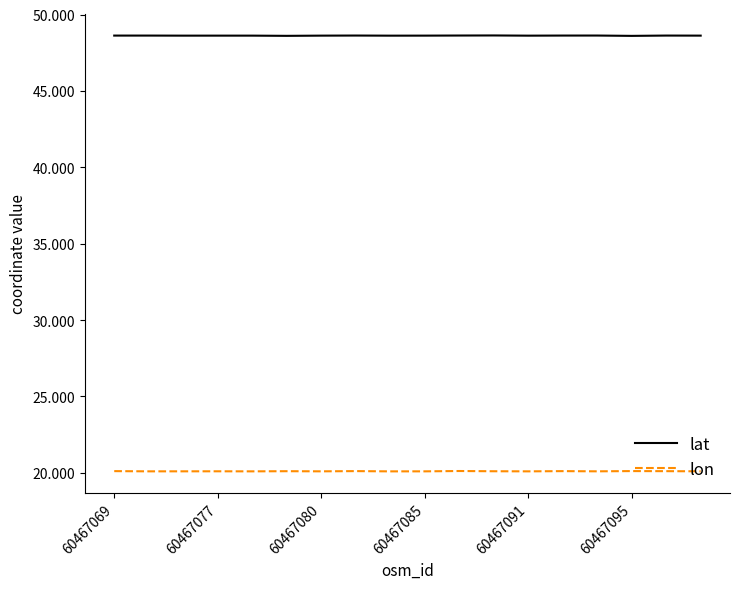

True or false: lon and lat cross at least once.

False